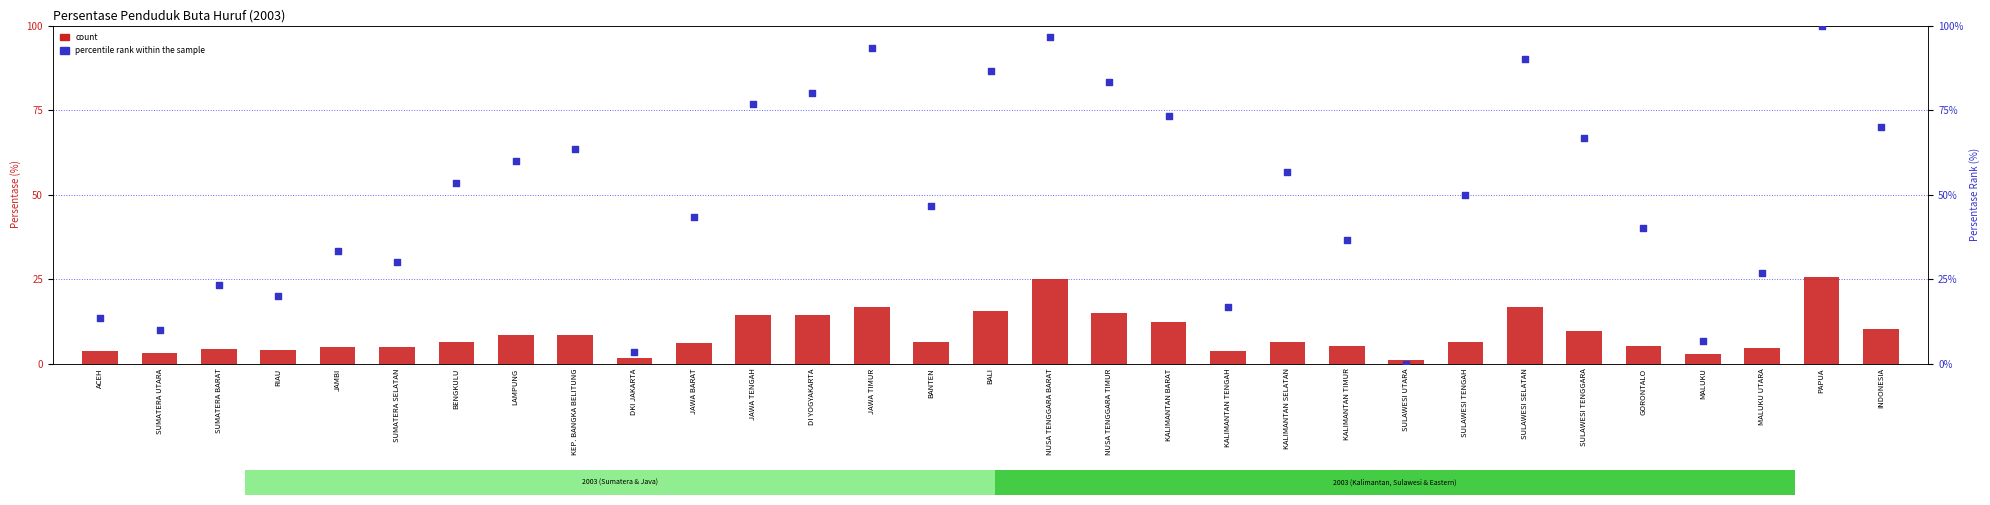

Which series has the largest total across all categories?

percentile rank within the sample